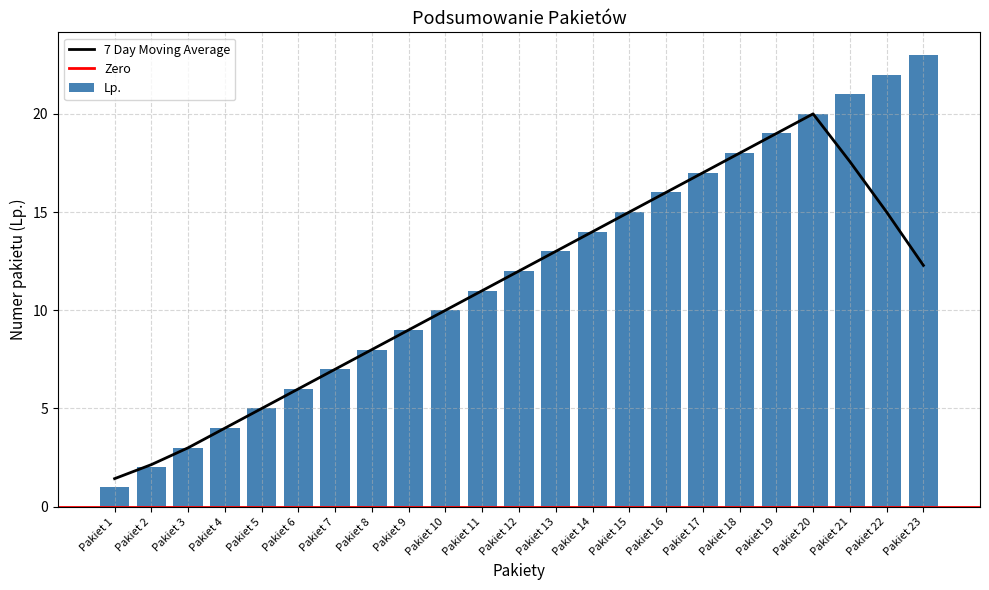

How many data points are above 12?

11